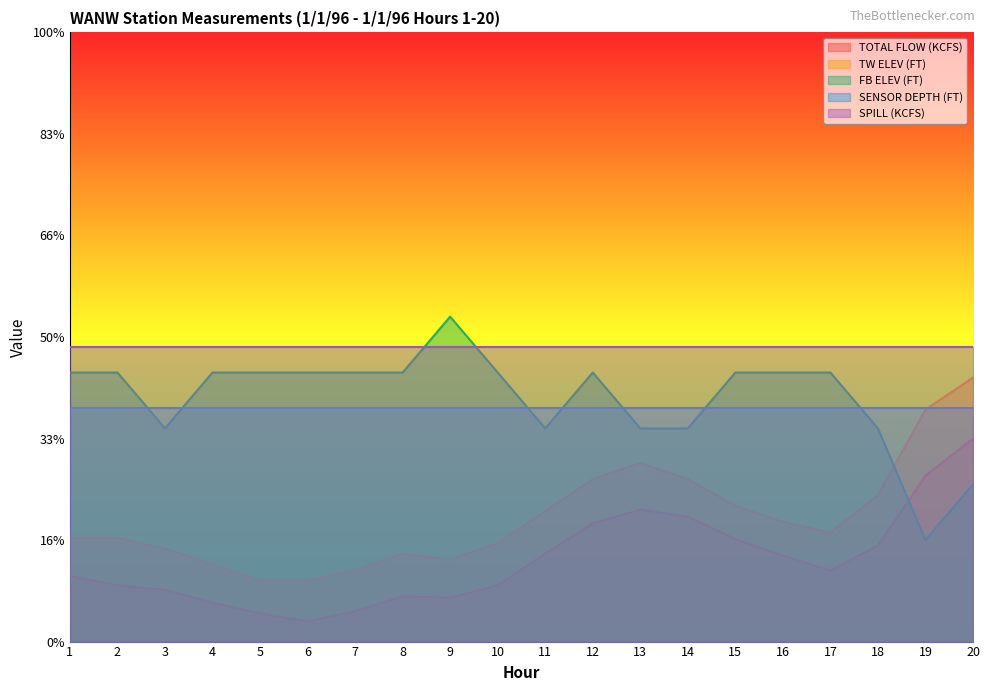

What is the approximate value of FB ELEV (FT) at 12?

265.0